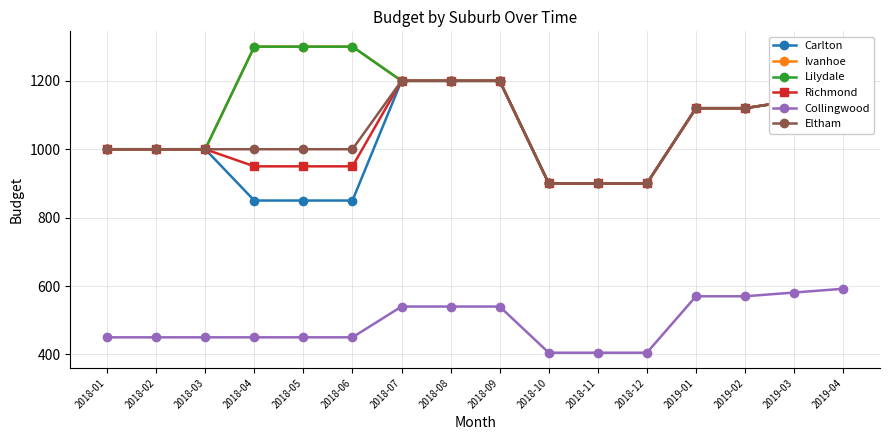

Does the chart have visible grid lines?

Yes